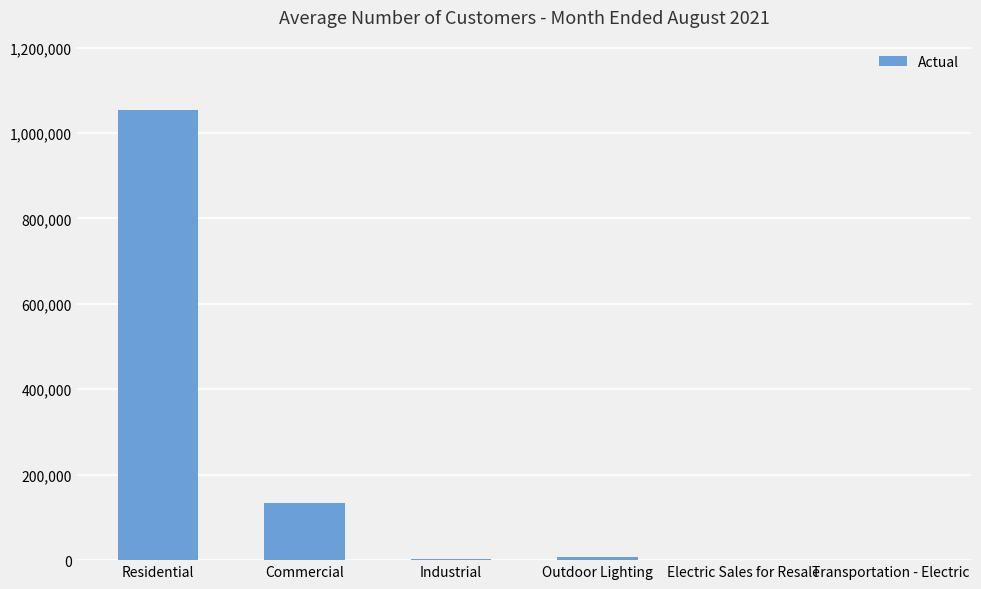

Between Commercial and Transportation - Electric, which is larger?

Commercial